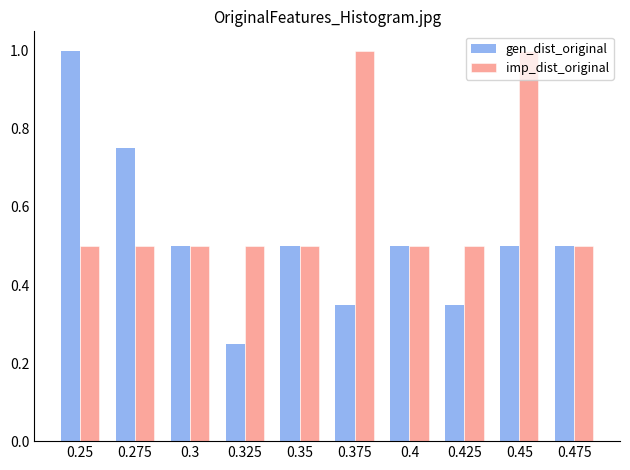

Which series changed the most between 0.275 and 0.35?

gen_dist_original